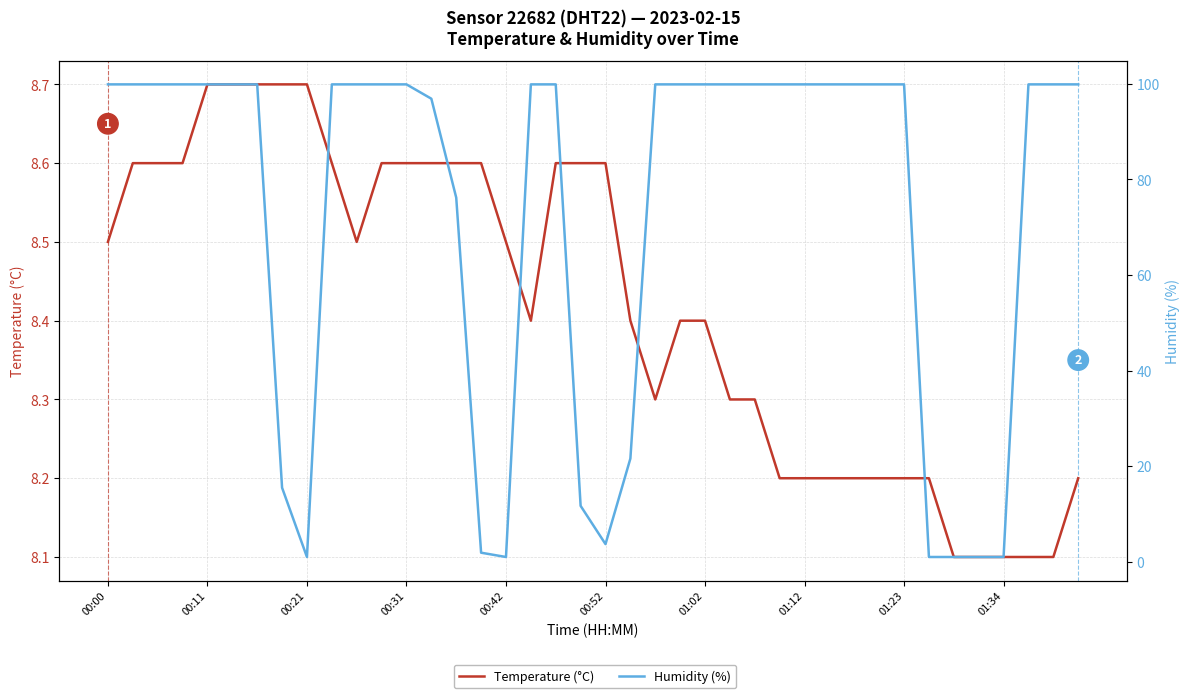

How many distinct data groups are displayed?

2